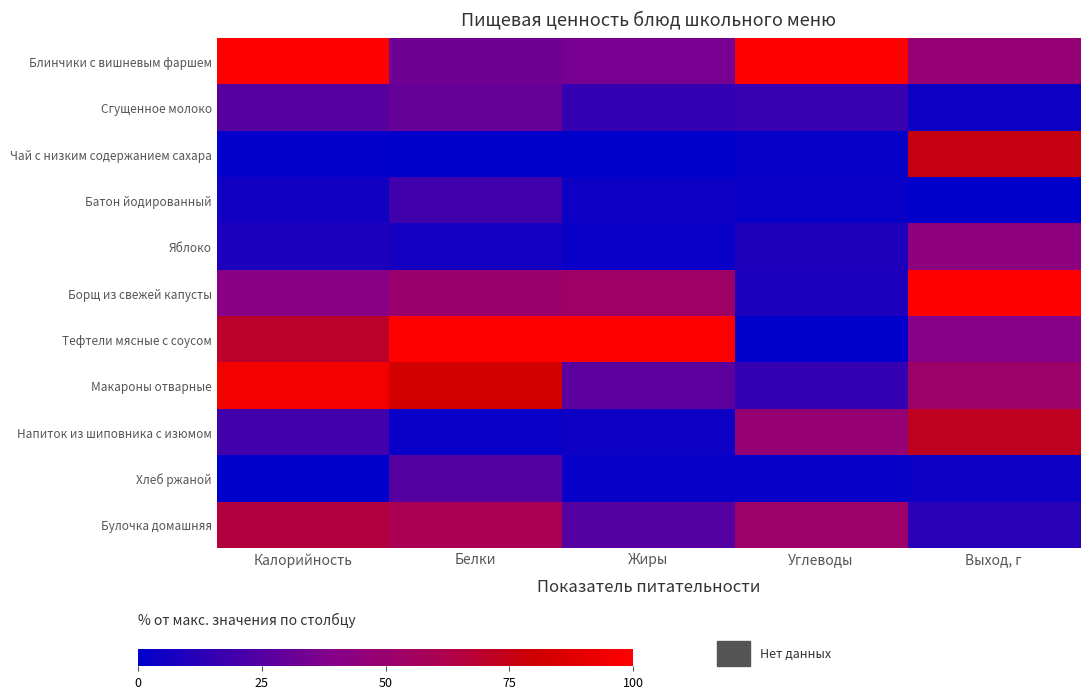

Which series has the widest spread of values?

Тефтели мясные с соусом